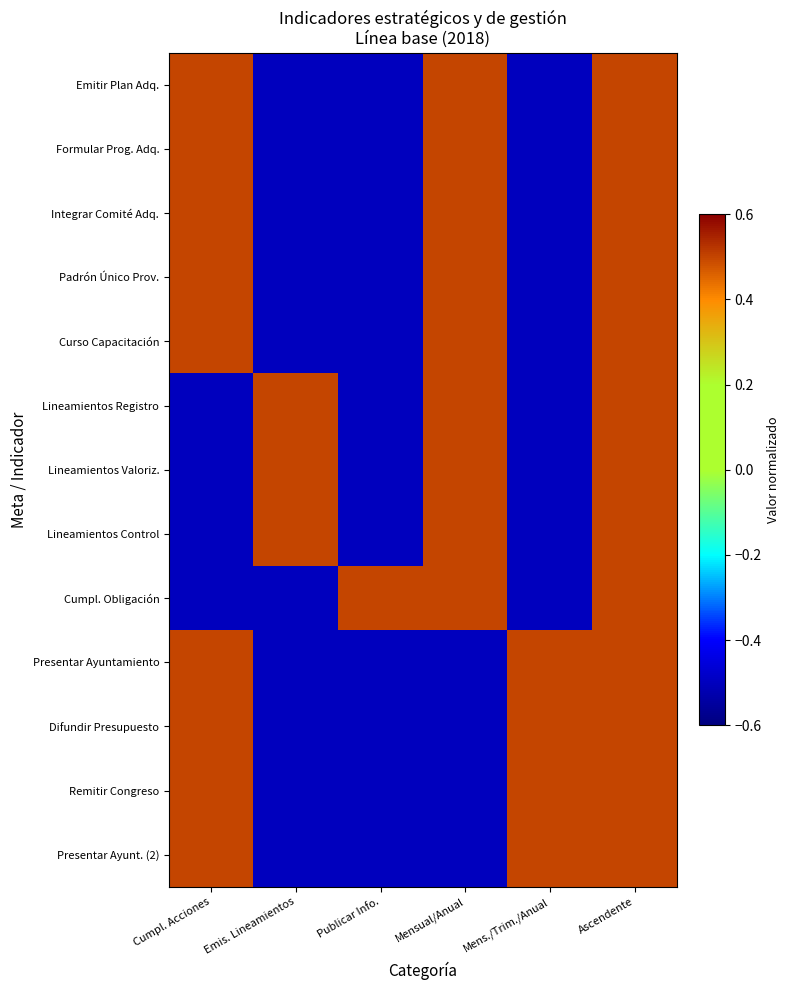

List the series in order of their peak value, lowest first.

Emitir Plan Adq., Formular Prog. Adq., Integrar Comité Adq., Padrón Único Prov., Curso Capacitación, Lineamientos Registro, Lineamientos Valoriz., Lineamientos Control, Cumpl. Obligación, Presentar Ayuntamiento, Difundir Presupuesto, Remitir Congreso, Presentar Ayunt. (2)